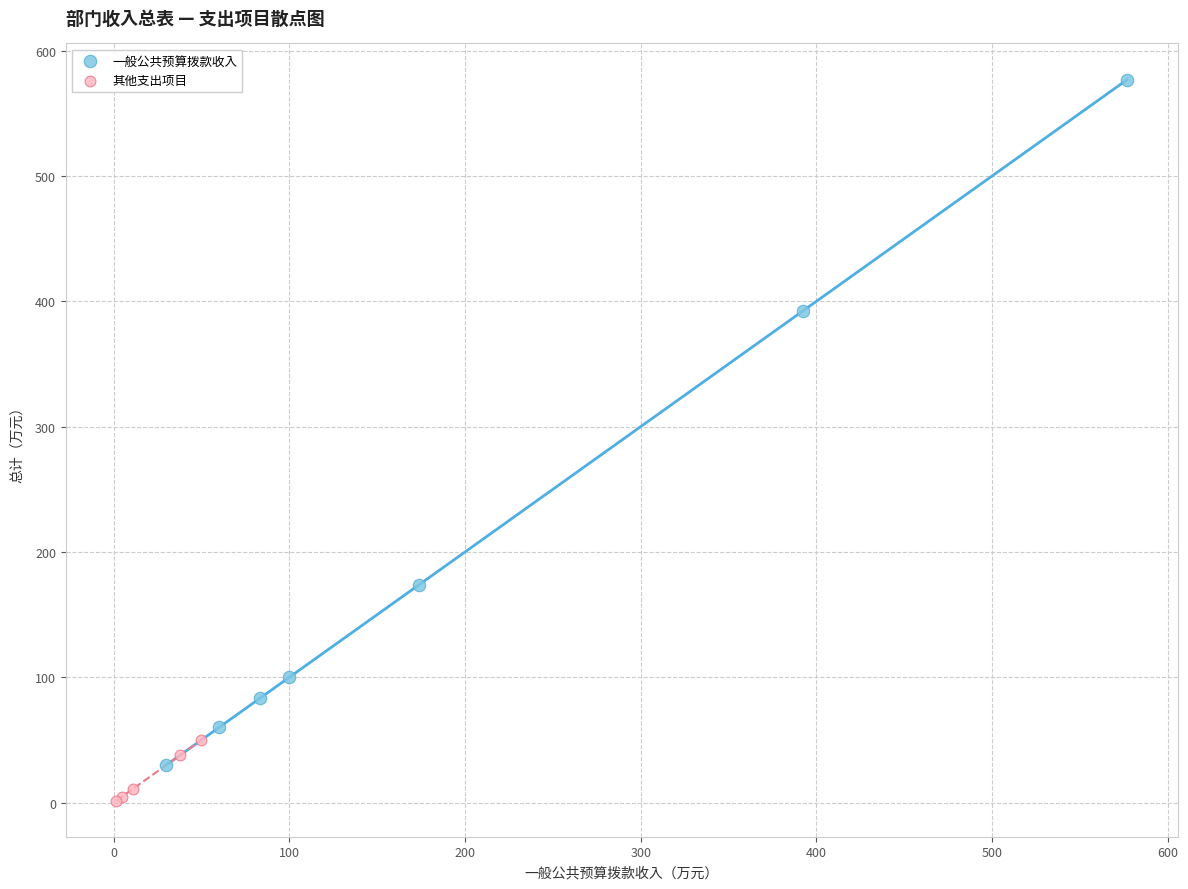

Which series has the widest spread of Y values?

一般公共预算拨款收入